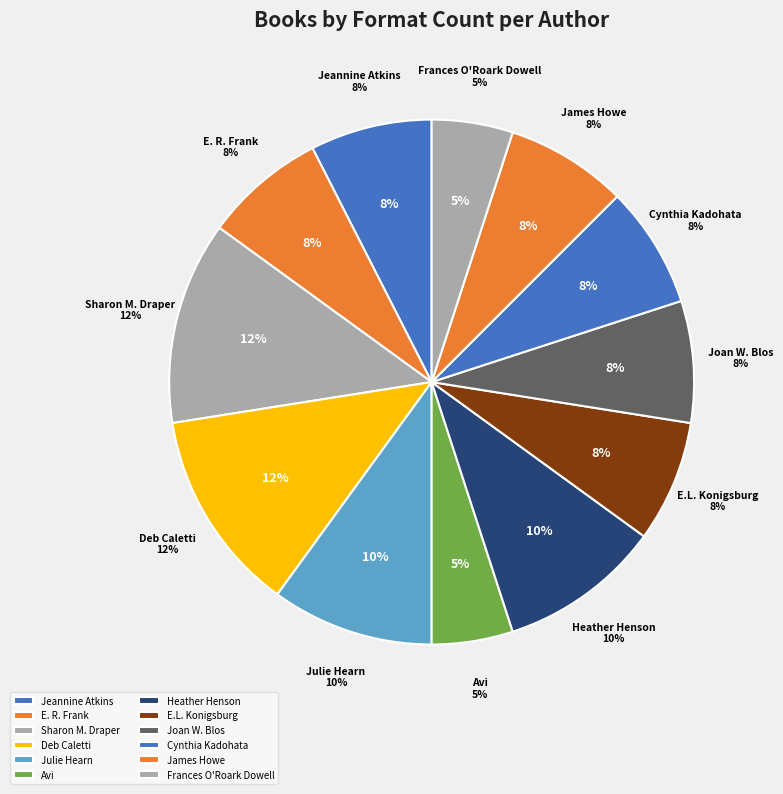

Does James Howe represent more than half of the total?

No